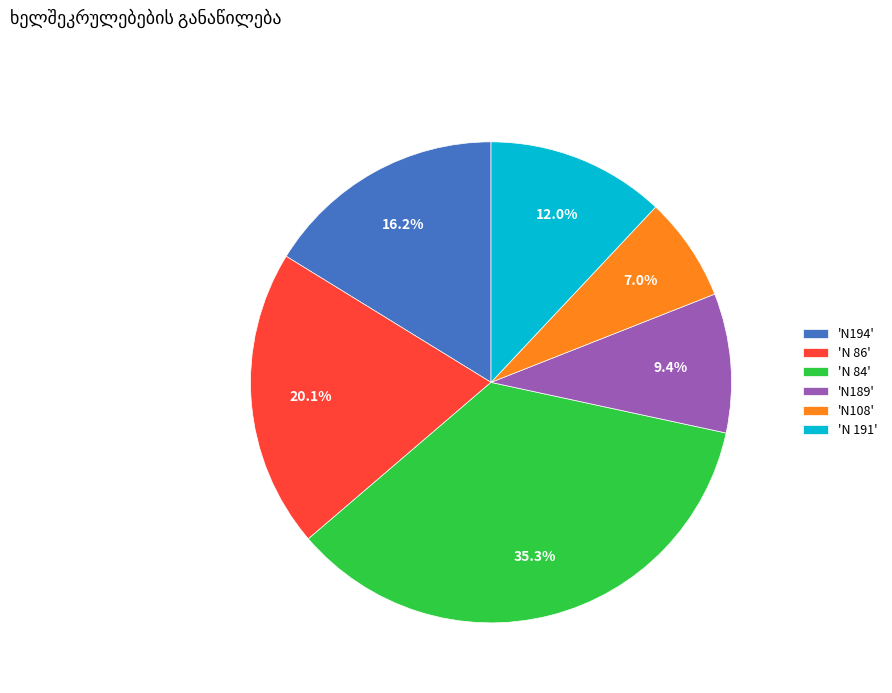

Rank the categories by value from lowest to highest.

'N108', 'N189', 'N 191', 'N194', 'N 86', 'N 84'